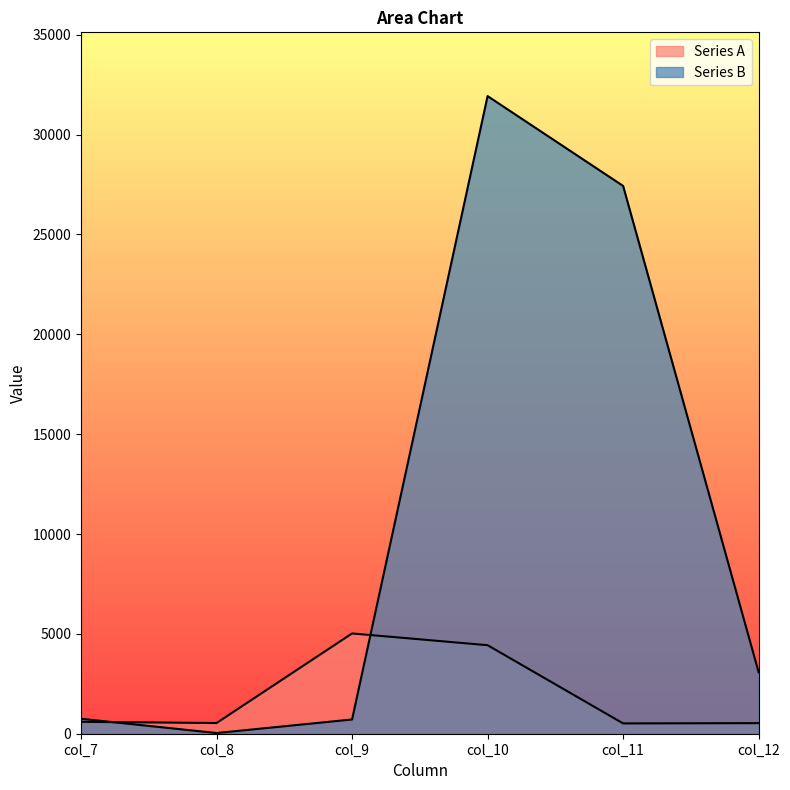

What is the maximum value for Series B?

31929